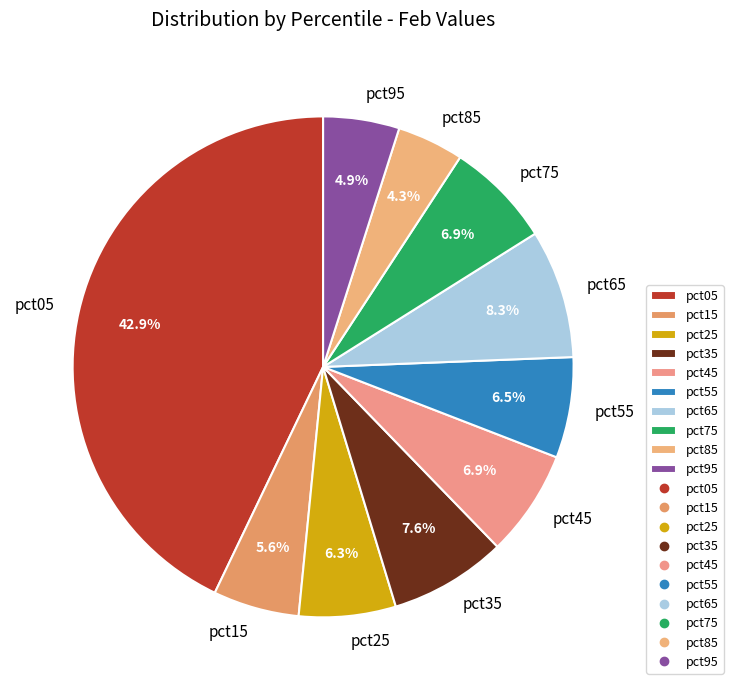

Combined, do pct75 and pct85 account for over 50%?

No